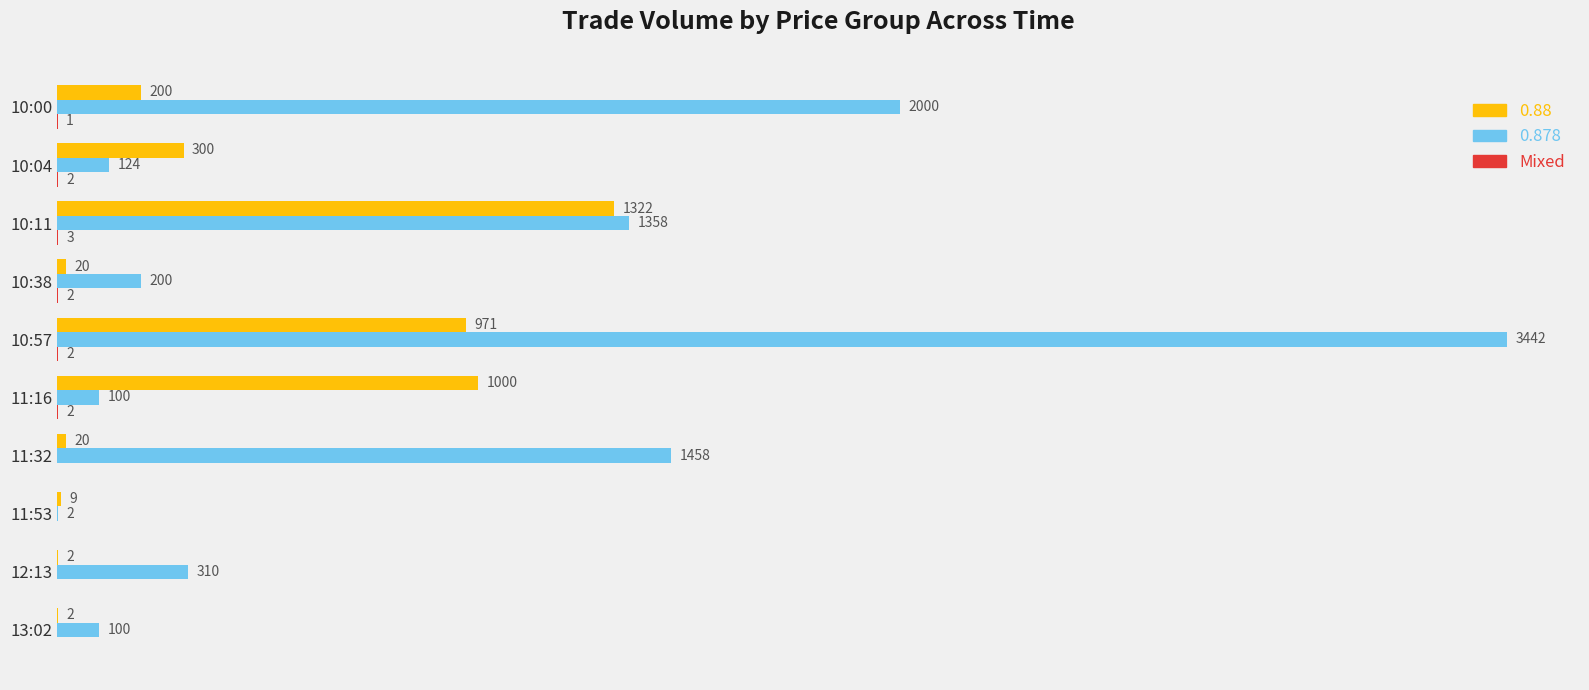

At which category does the chart reach its peak across all series?

10:57